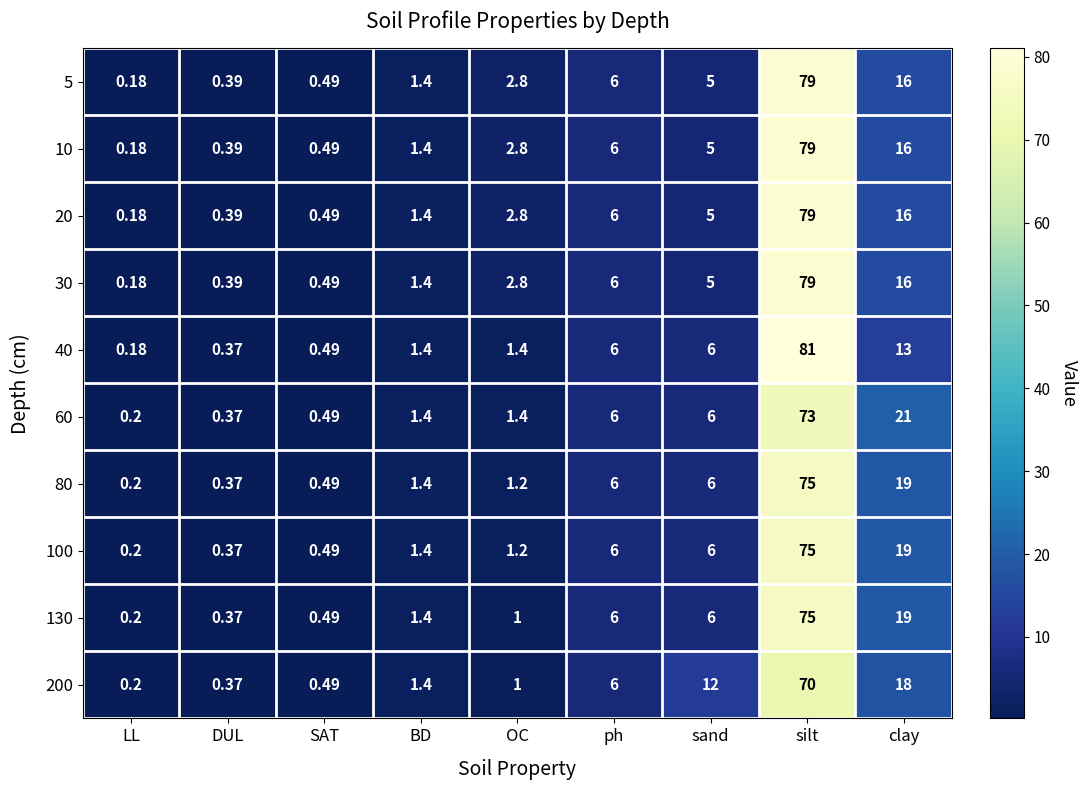

Is the value of 10 at OC greater than the value of 30 at DUL?

Yes